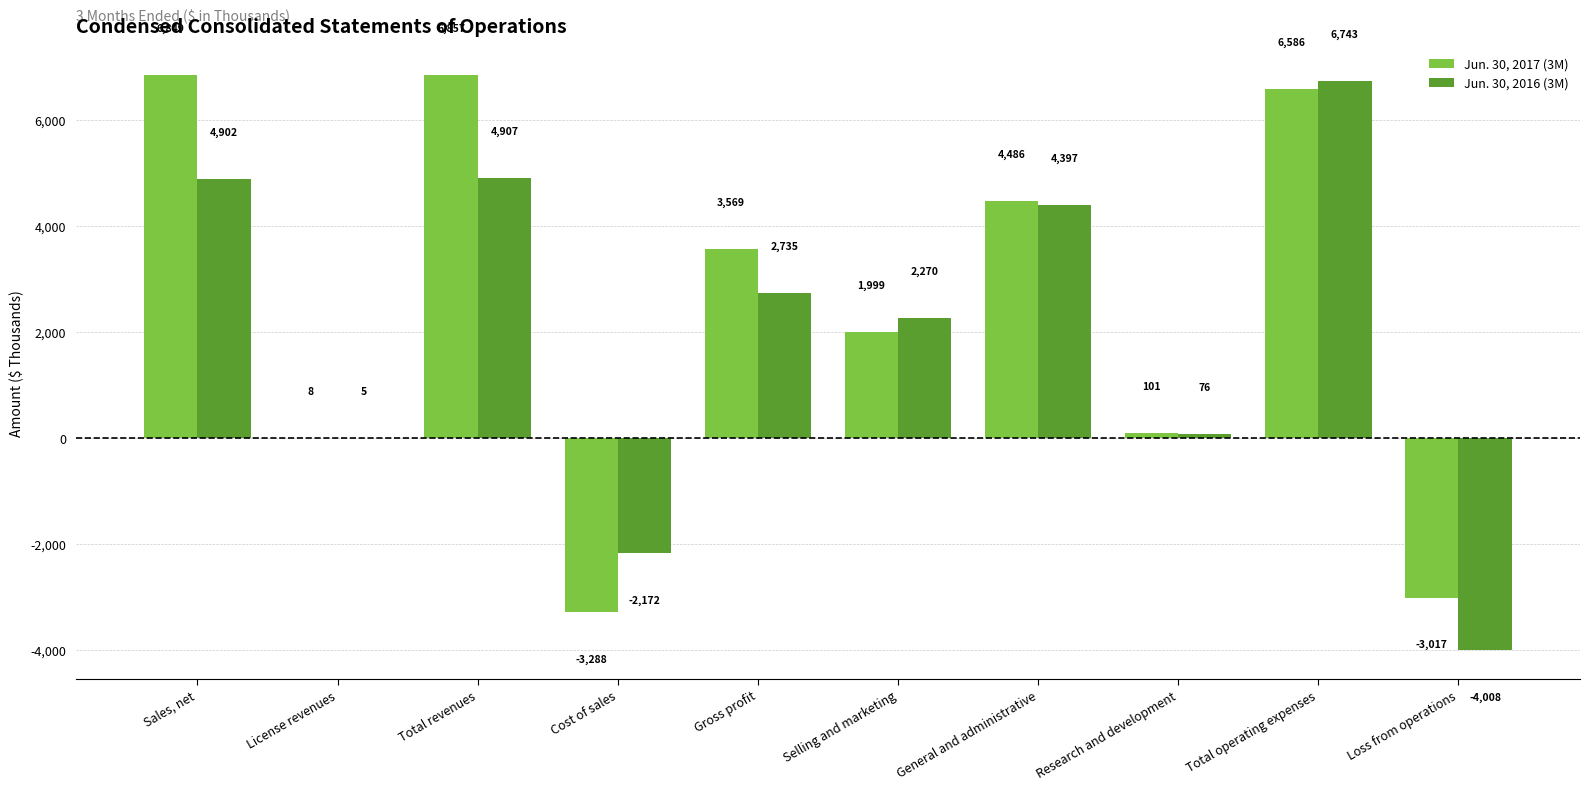

Reading right to left, extract all data points from this chart.

Jun. 30, 2017 (3M): Loss from operations=-3017	Total operating expenses=6586	Research and development=101	General and administrative=4486	Selling and marketing=1999	Gross profit=3569	Cost of sales=-3288	Total revenues=6857	License revenues=8	Sales, net=6849
Jun. 30, 2016 (3M): Loss from operations=-4008	Total operating expenses=6743	Research and development=76	General and administrative=4397	Selling and marketing=2270	Gross profit=2735	Cost of sales=-2172	Total revenues=4907	License revenues=5	Sales, net=4902